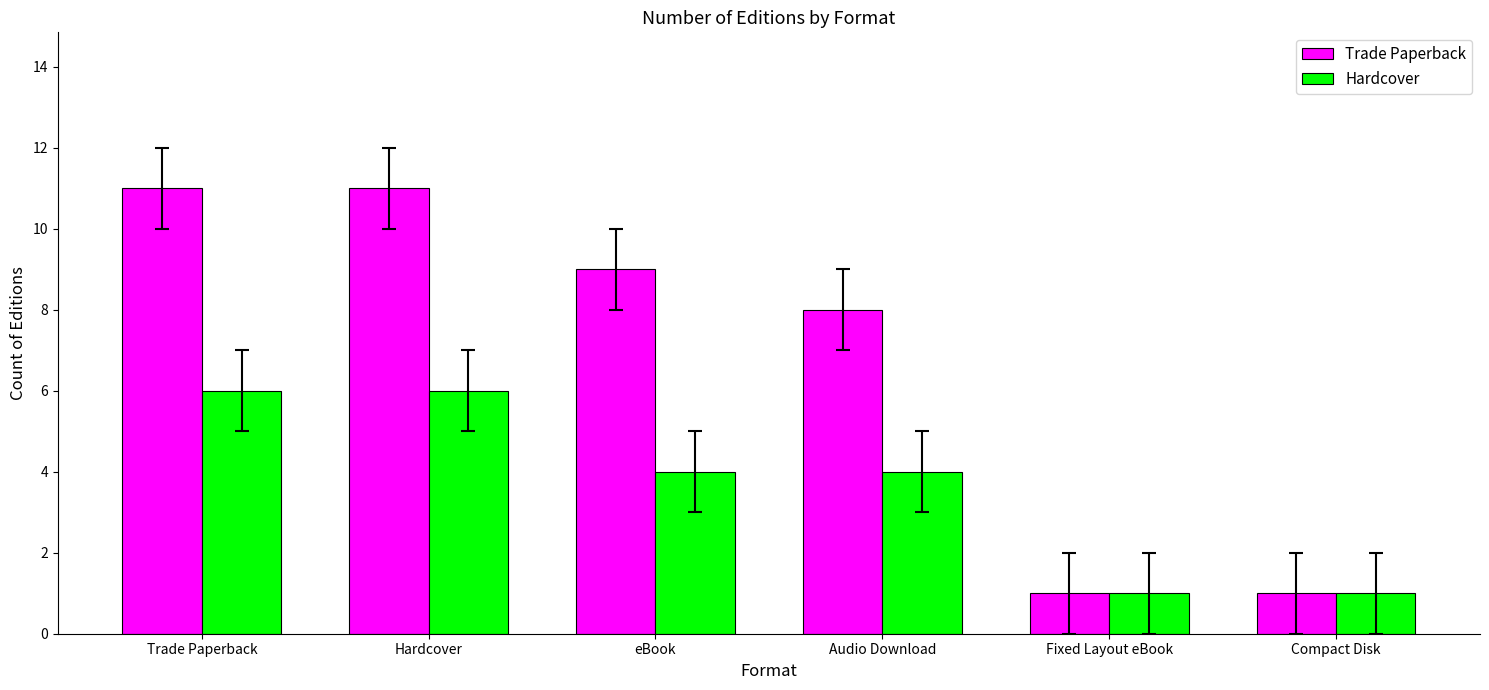

What is the approximate value of Hardcover at Hardcover?

6